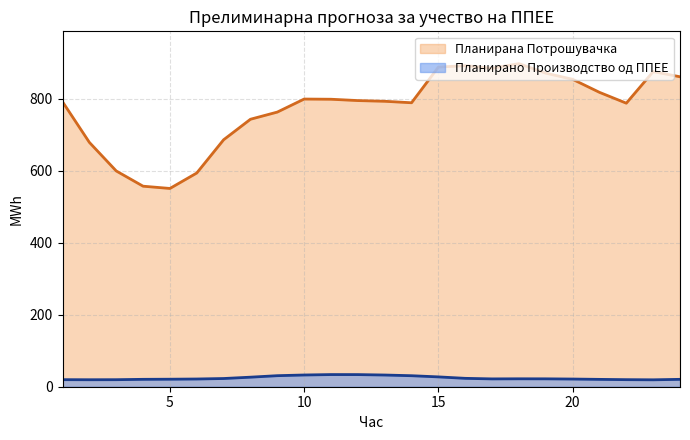

Which series changed the most between 4 and 11?

Планирана Потрошувачка